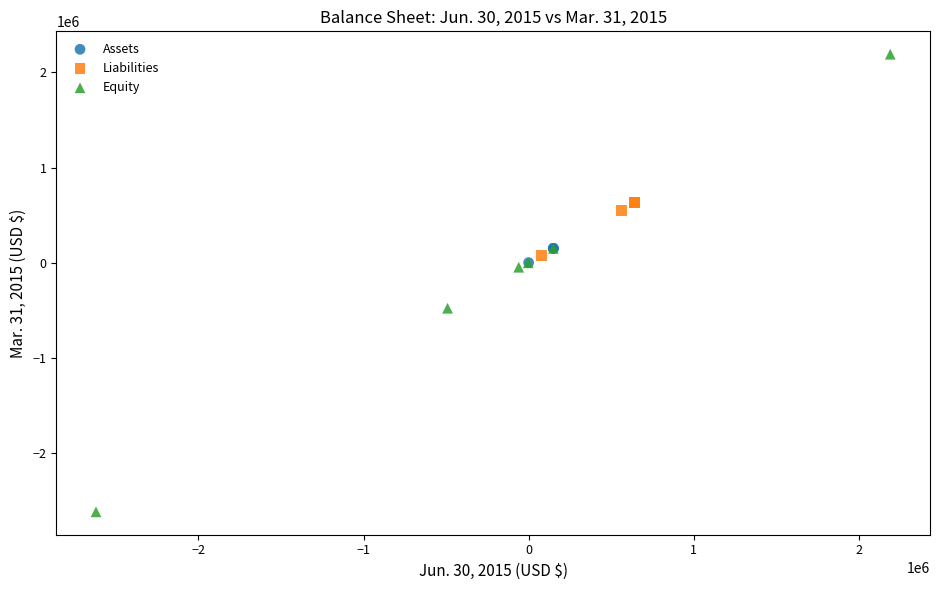

Which series reaches the maximum Y coordinate?

Equity